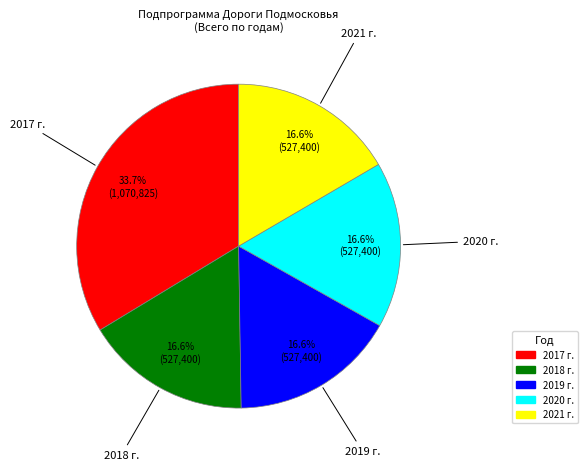

How many segments does this pie chart have?

5